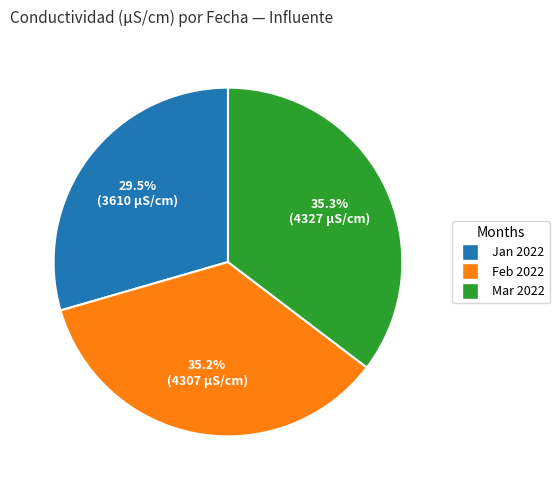

Is there a majority slice in this chart?

No